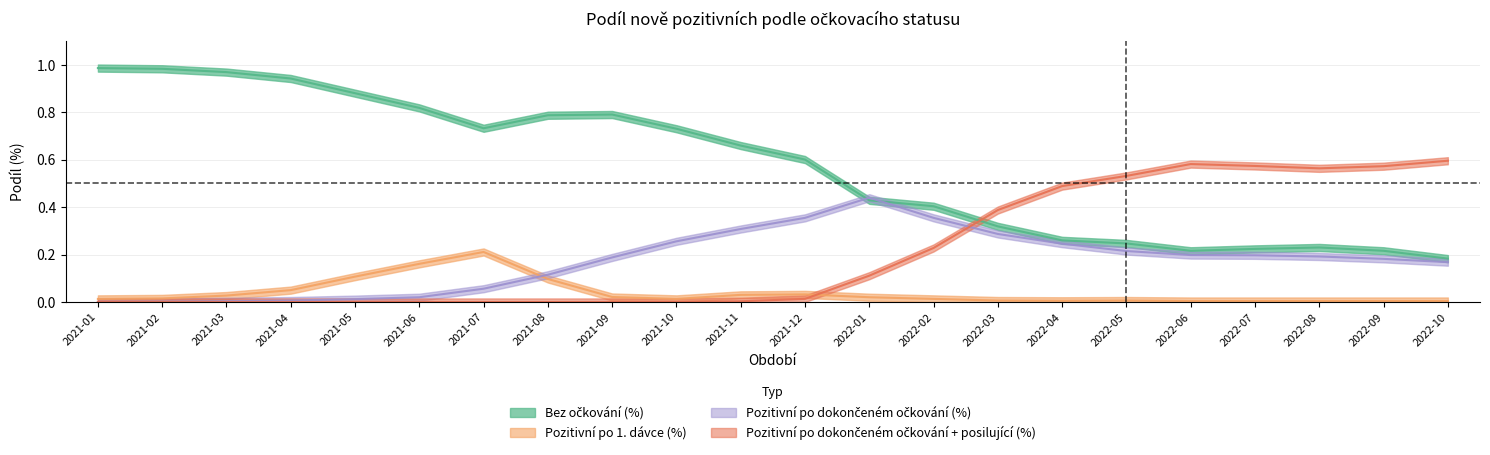

Which category has the highest value in the Pozitivní po 1. dávce (%) series?

2021-07